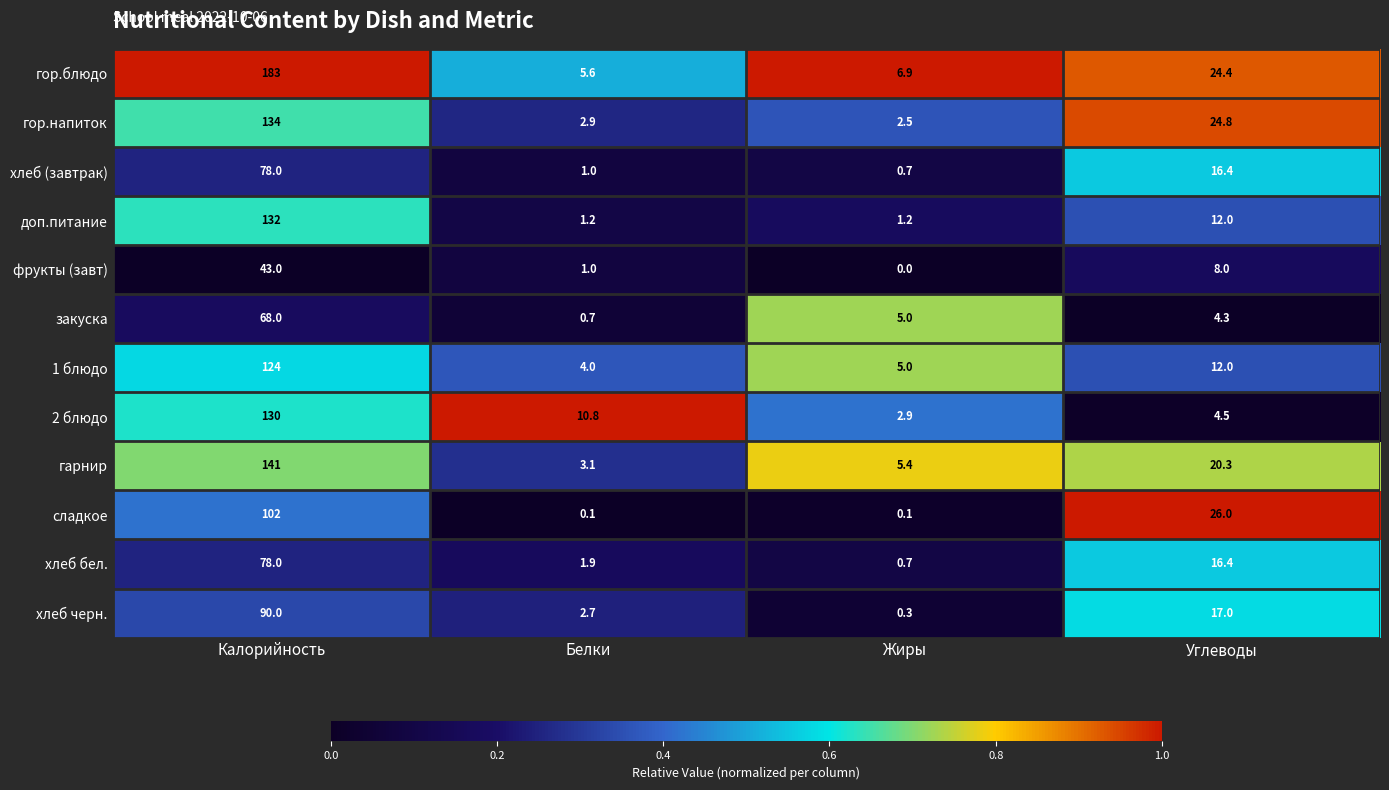

What is the approximate value of 2 блюдо at Белки?

10.8